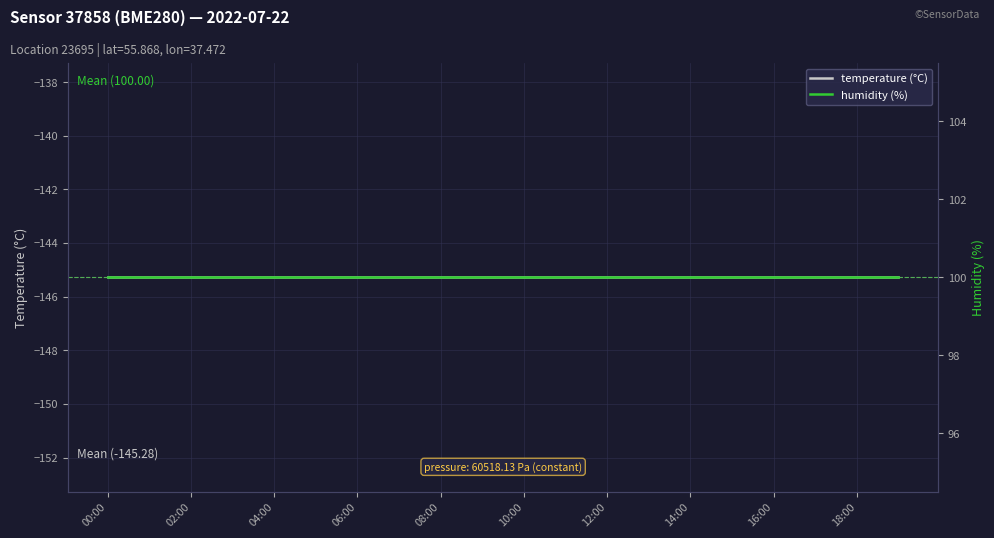

At which label does humidity (%) reach its minimum?

00:00